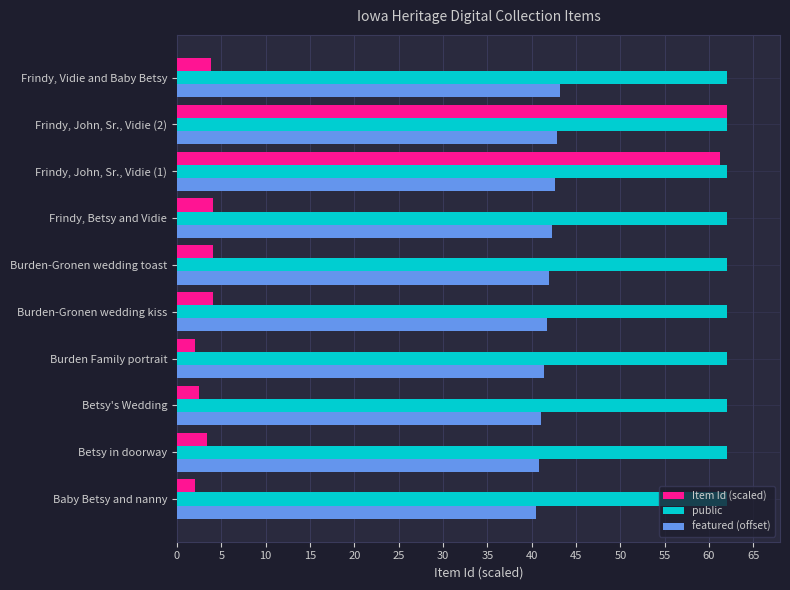

What is the spread (max minus min) of values at Betsy in doorway?

58.6